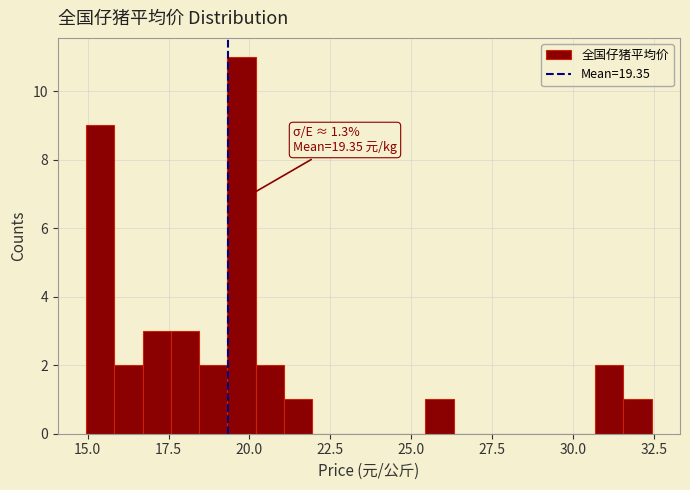

Around what value on the x-axis is the tallest bar? Give the approximate position of its centre, as read against the axis.

20.0